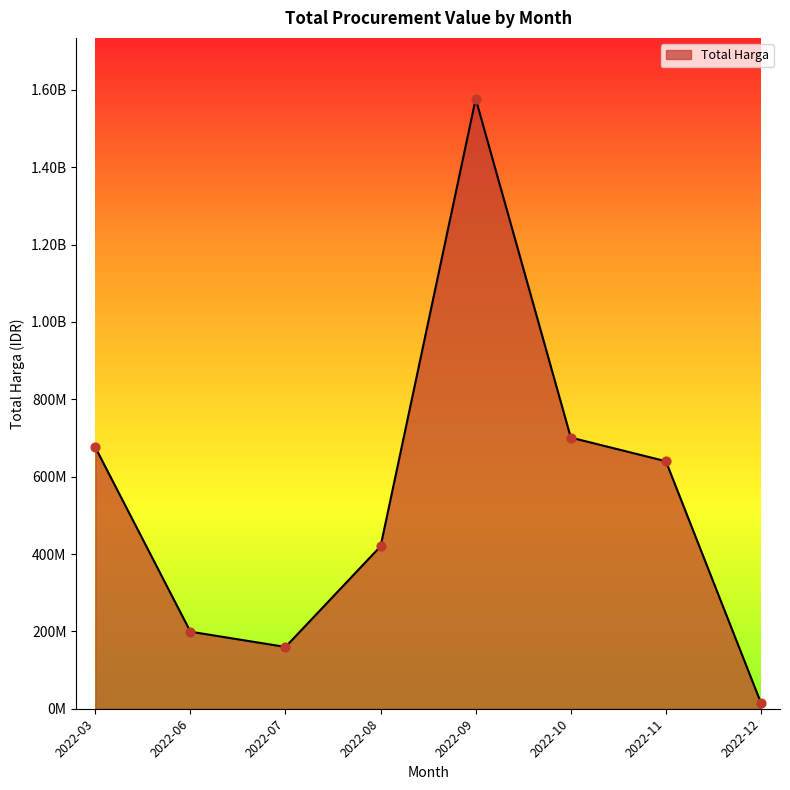

Does the chart have visible grid lines?

No